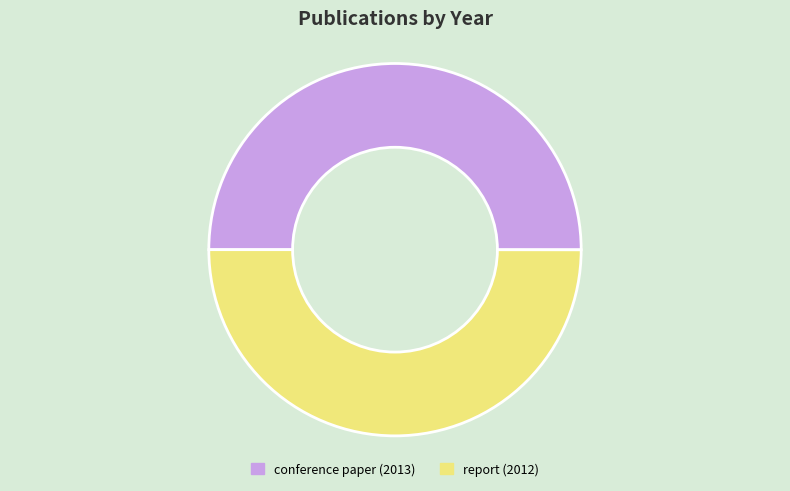

Is the sum of conference paper (2013) and report (2012) greater than half?

Yes